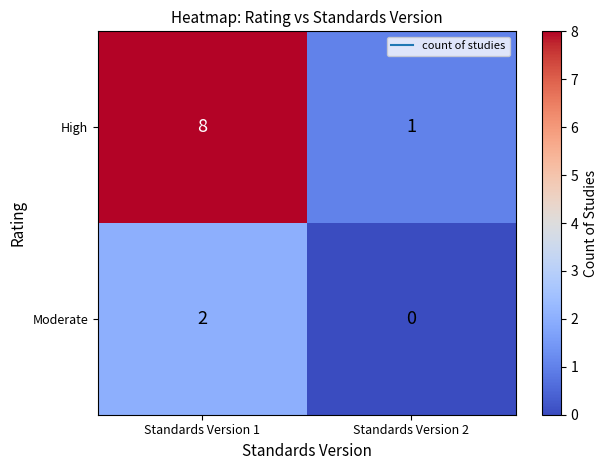

What is the maximum value shown in the chart?

8